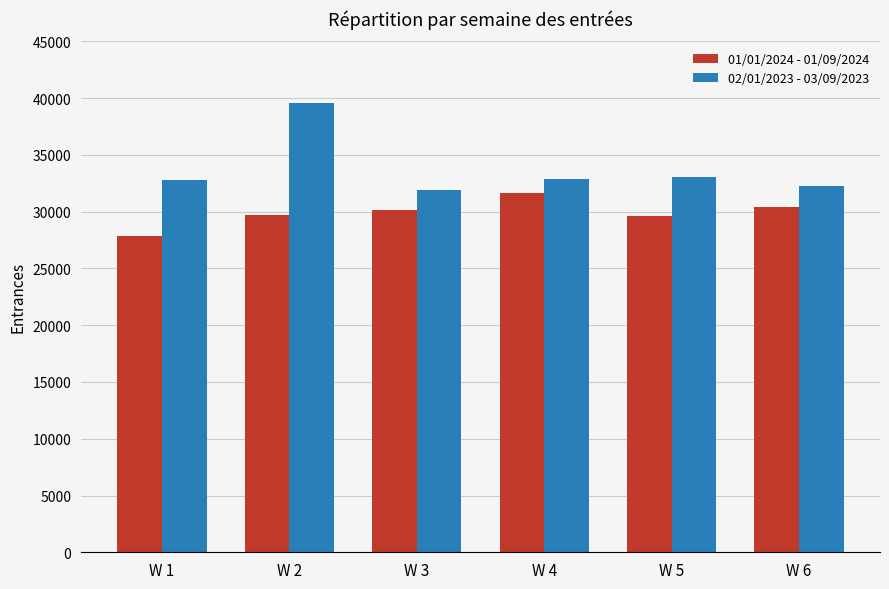

At which category is the sum across all series the highest?

W 2